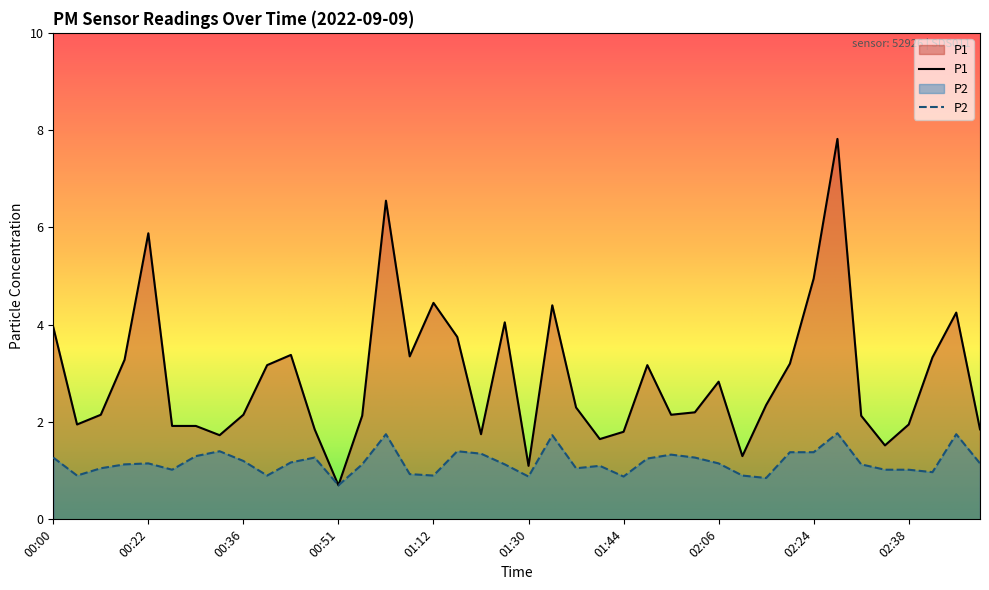

What is the label of the 19th point from the right?

01:34